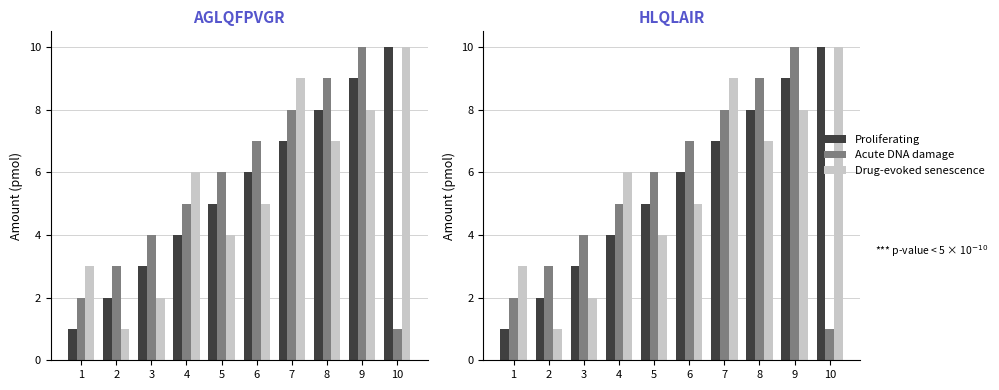

The value of Proliferating at 7 is 11. True or false?

False